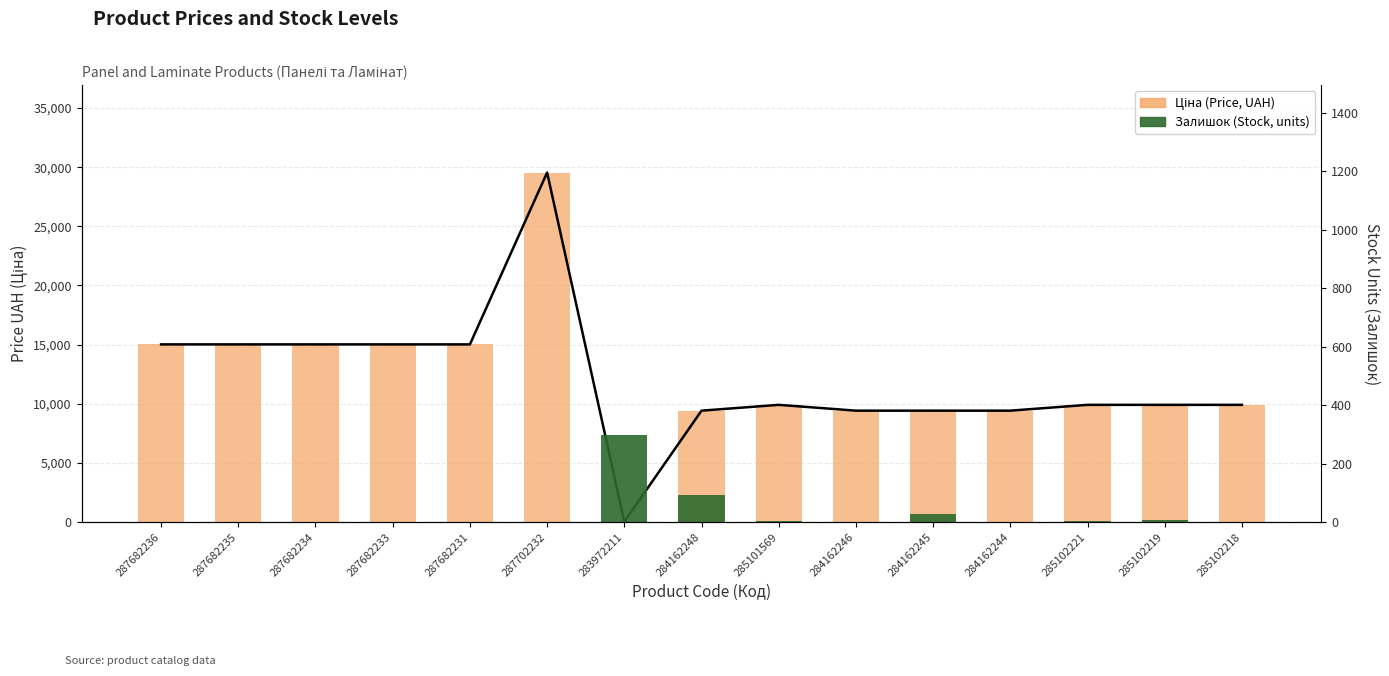

Is it true that Ціна (Price) equals 10168.3 at 287682235?

False